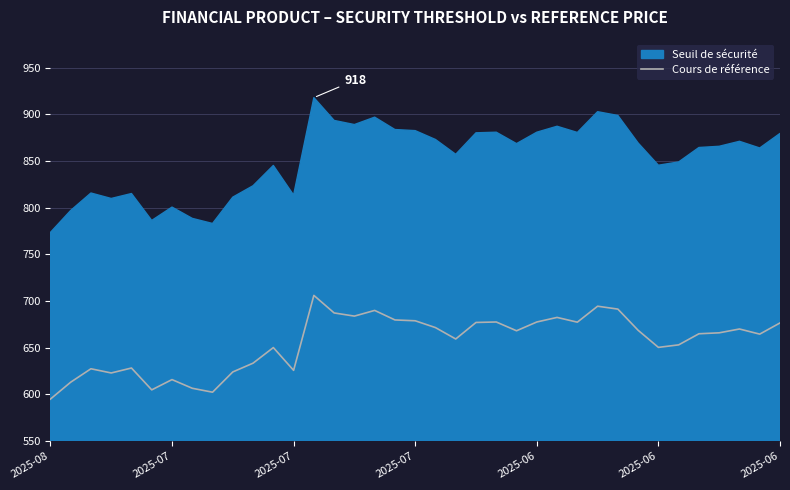

Which series has the largest total across all categories?

Seuil de sécurité